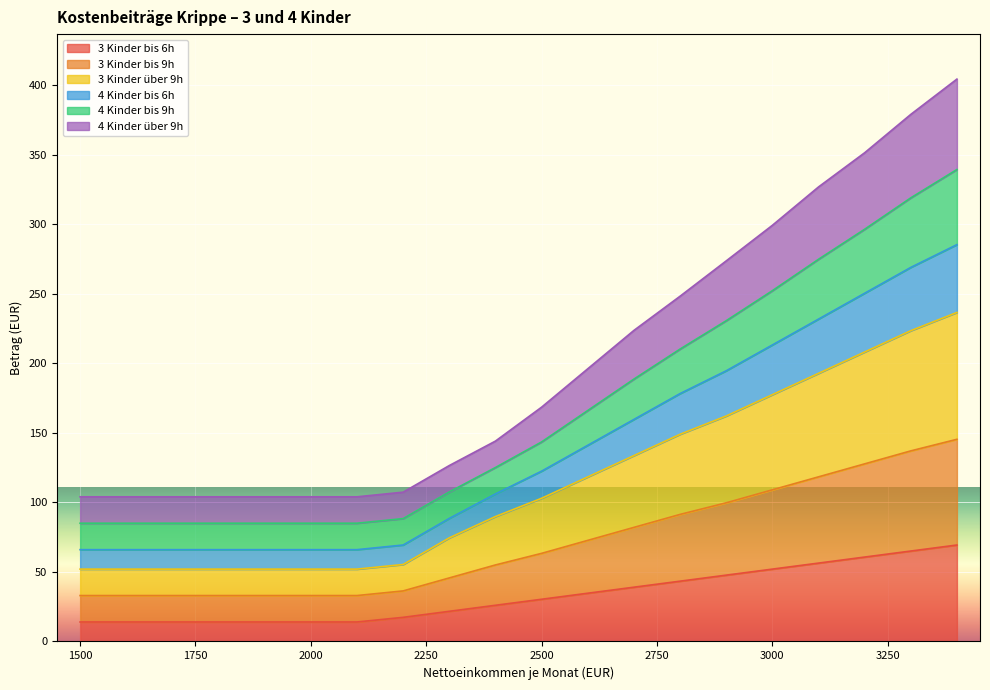

At which label does 3 Kinder bis 6h reach its minimum?

1500